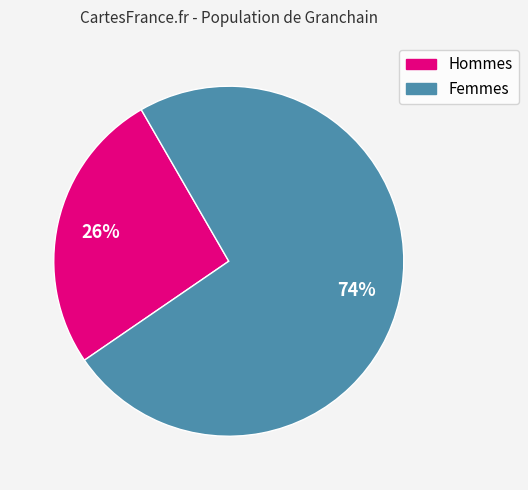

Is there any slice that represents more than half of the pie?

Yes